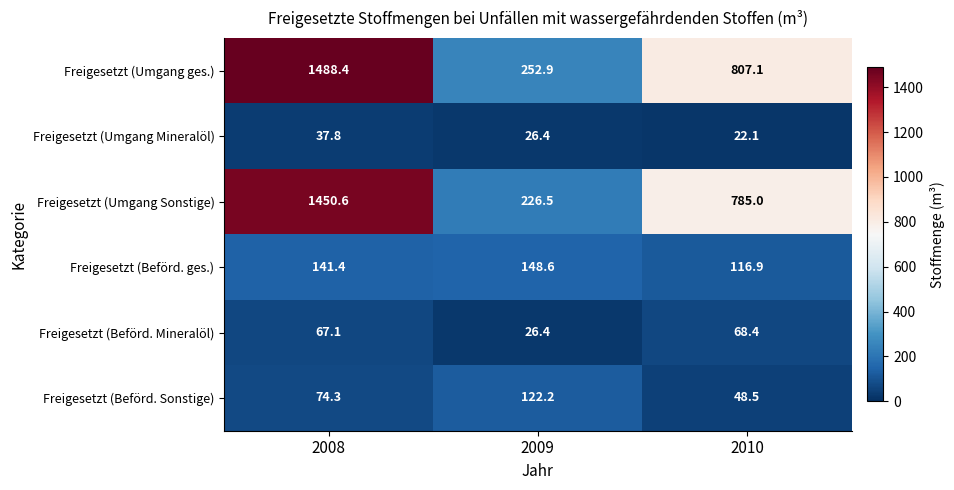

What value does the Freigesetzt (Umgang Sonstige) series have at 2010?

785.0